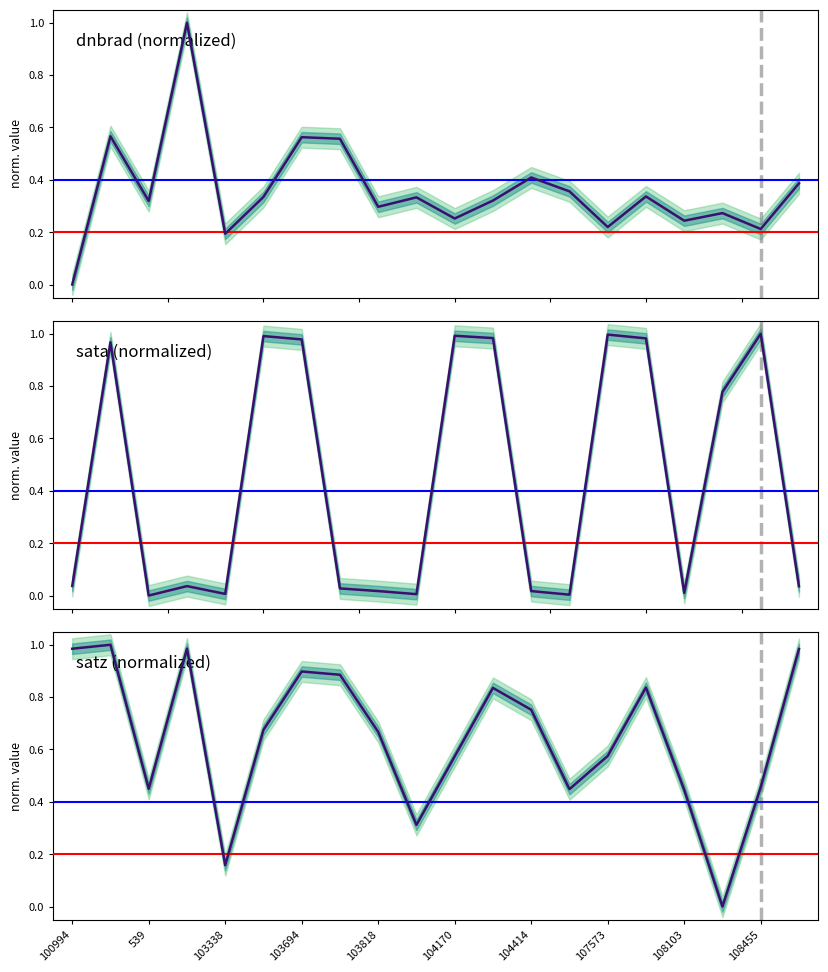

Rank the series at 104287 from highest to lowest value.

sata, satz, dnbrad